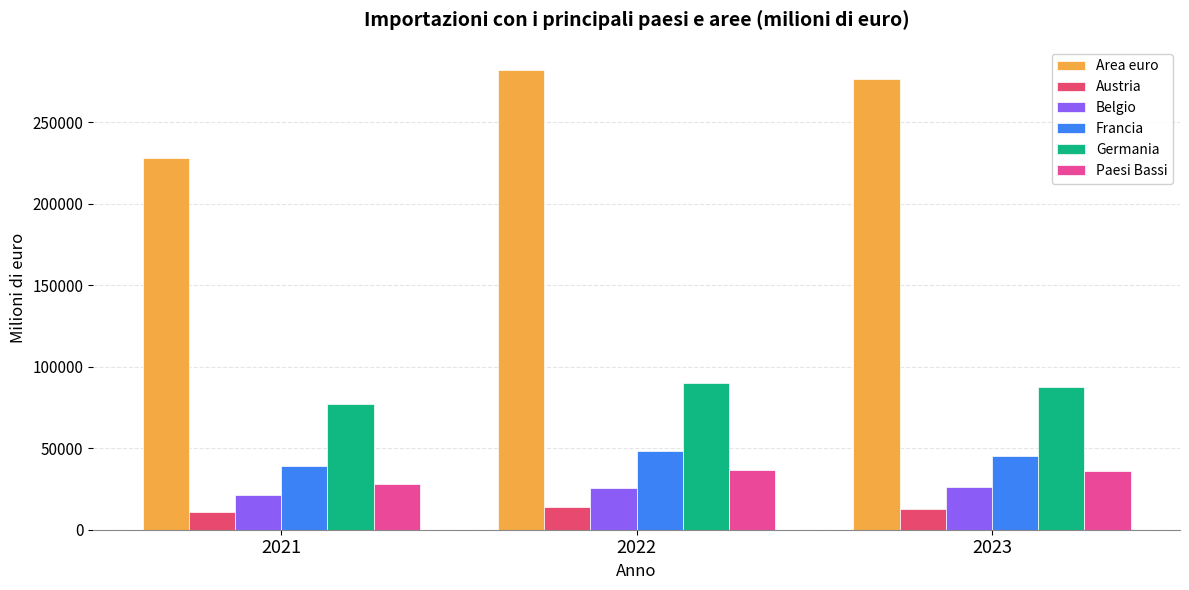

Which category has the highest value across all series?

2022